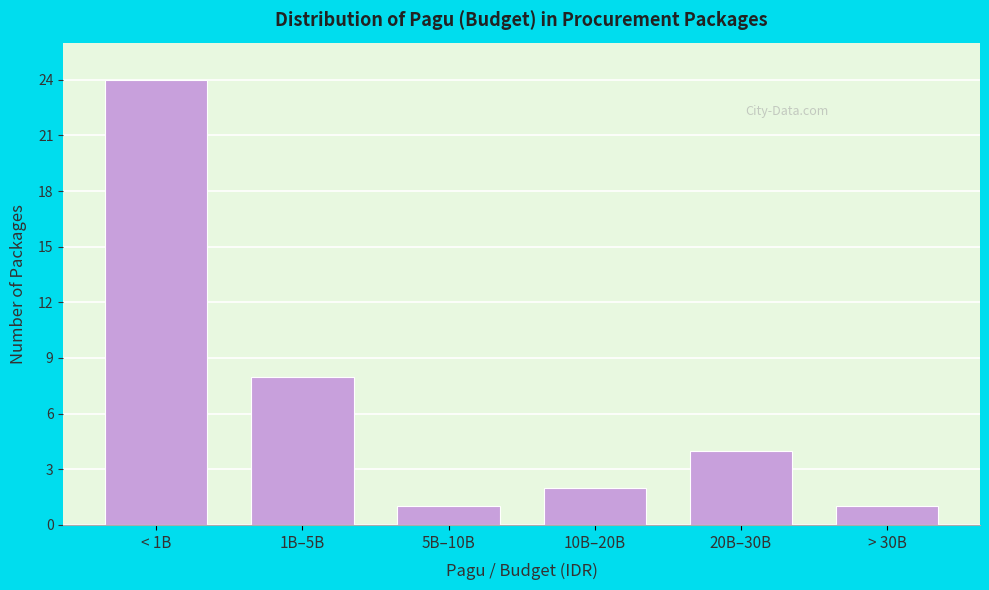

Reading left to right, transcribe all the data shown in this chart.

24	8	1	2	4	1